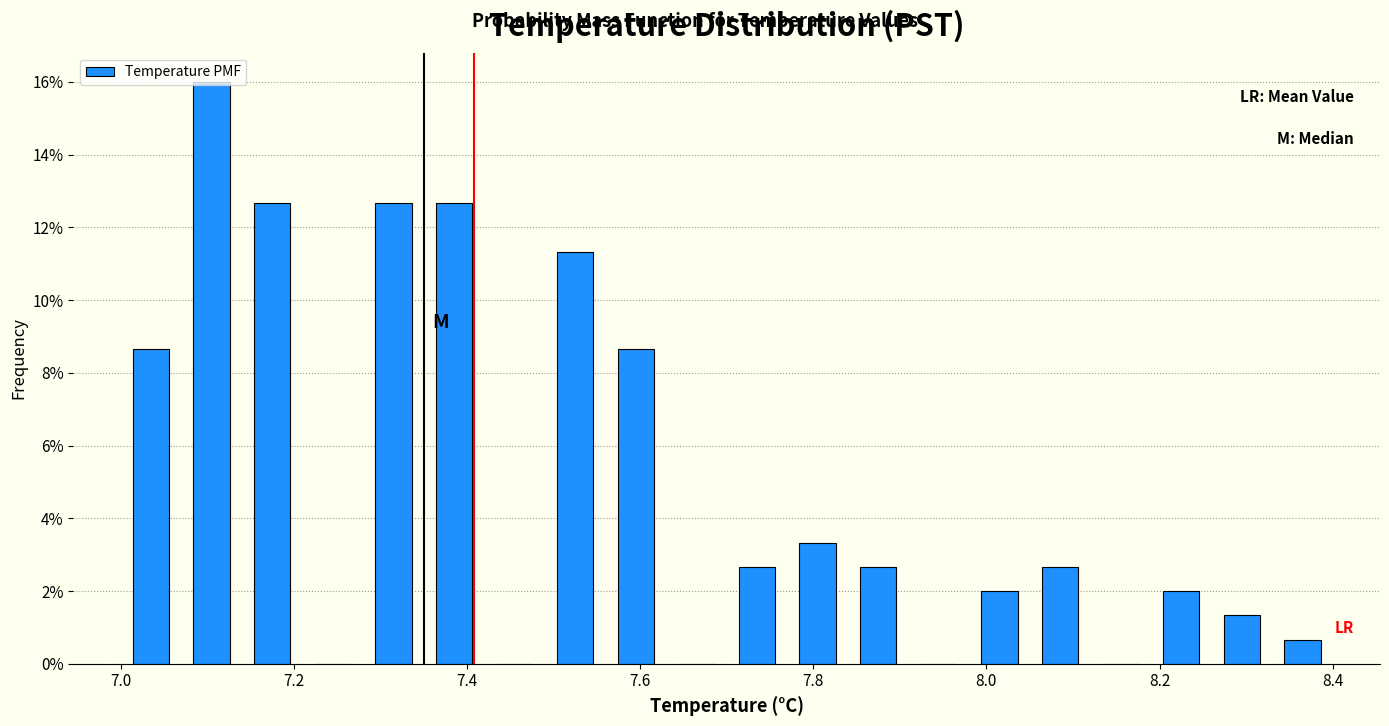

Read against the x-axis, roughly where is the centre of the tallest bar?

7.10